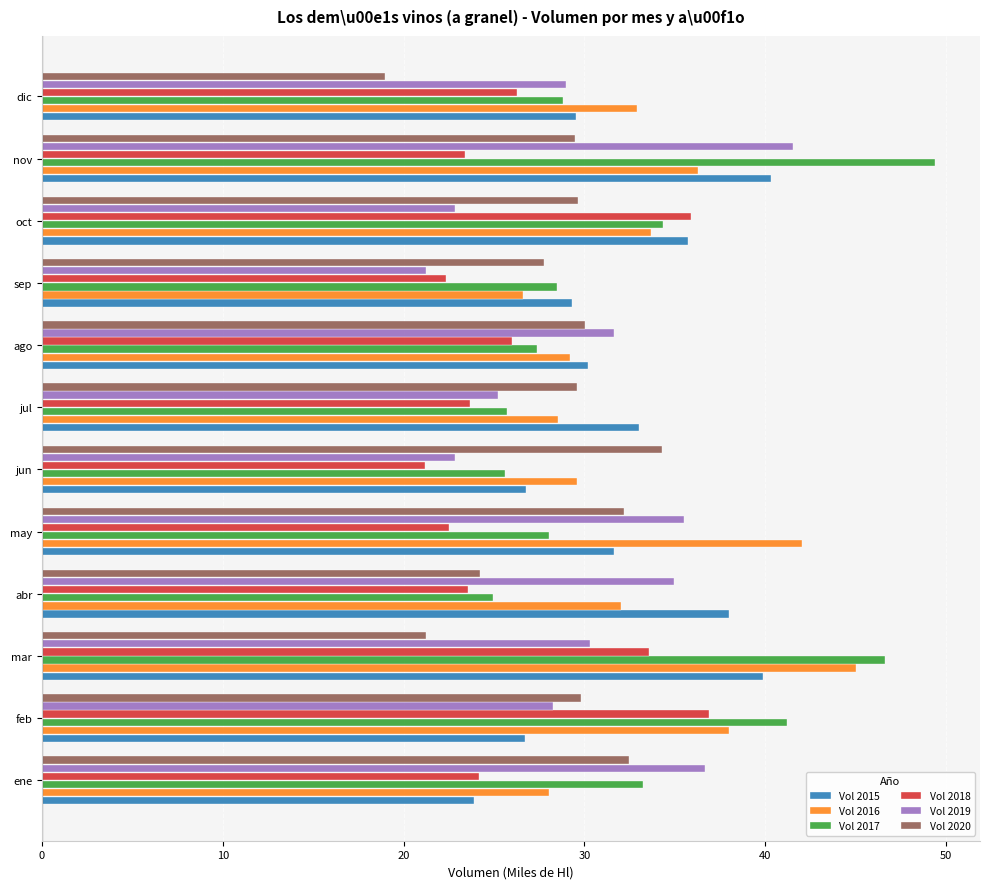

What is the total value across all series at ene?

178.5